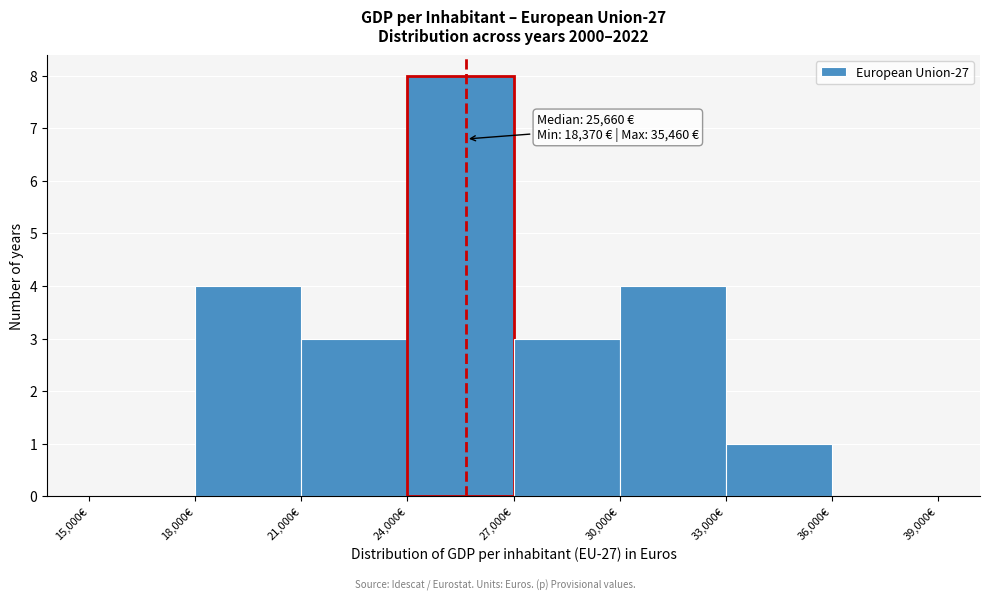

Over which range of the x-axis is the bar tallest?

24000 to 27000